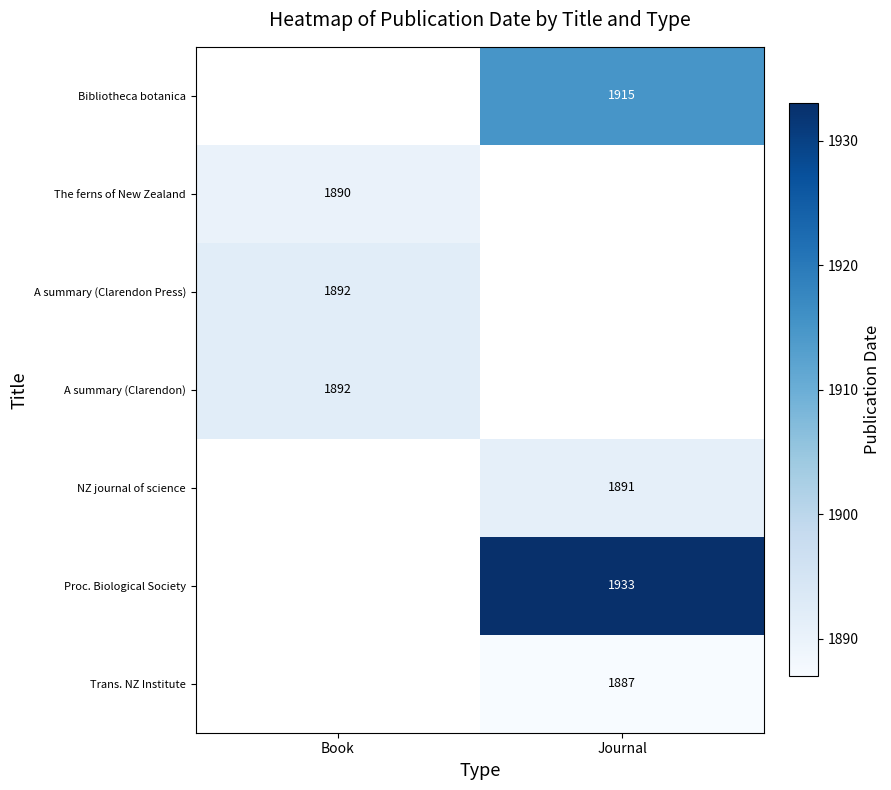

The value of Proc. Biological Society at Journal is 1933. True or false?

True